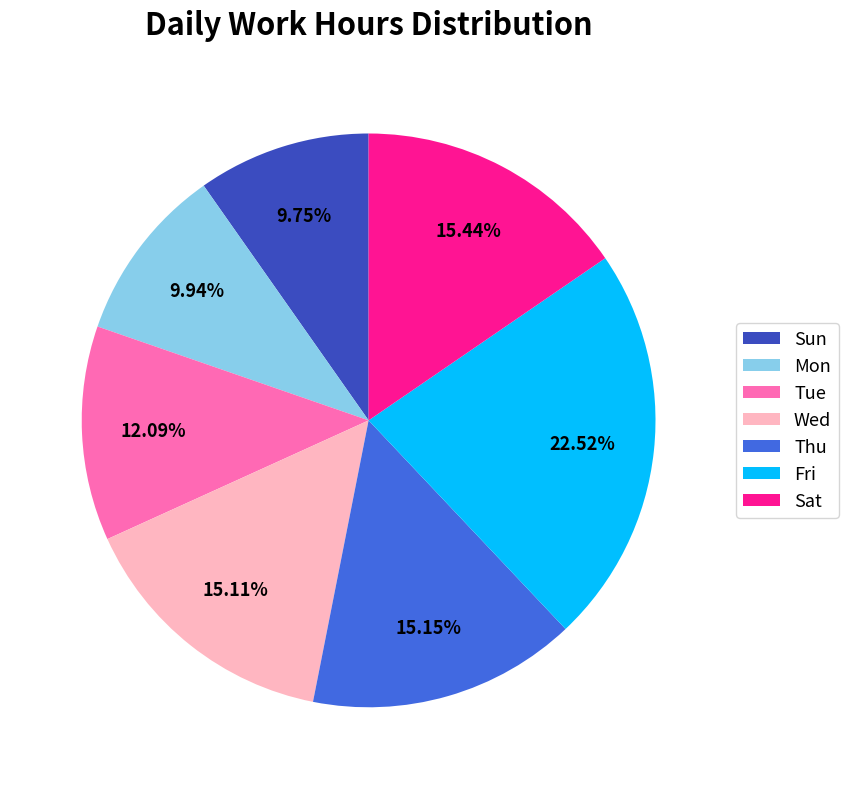

How many segments does this pie chart have?

7